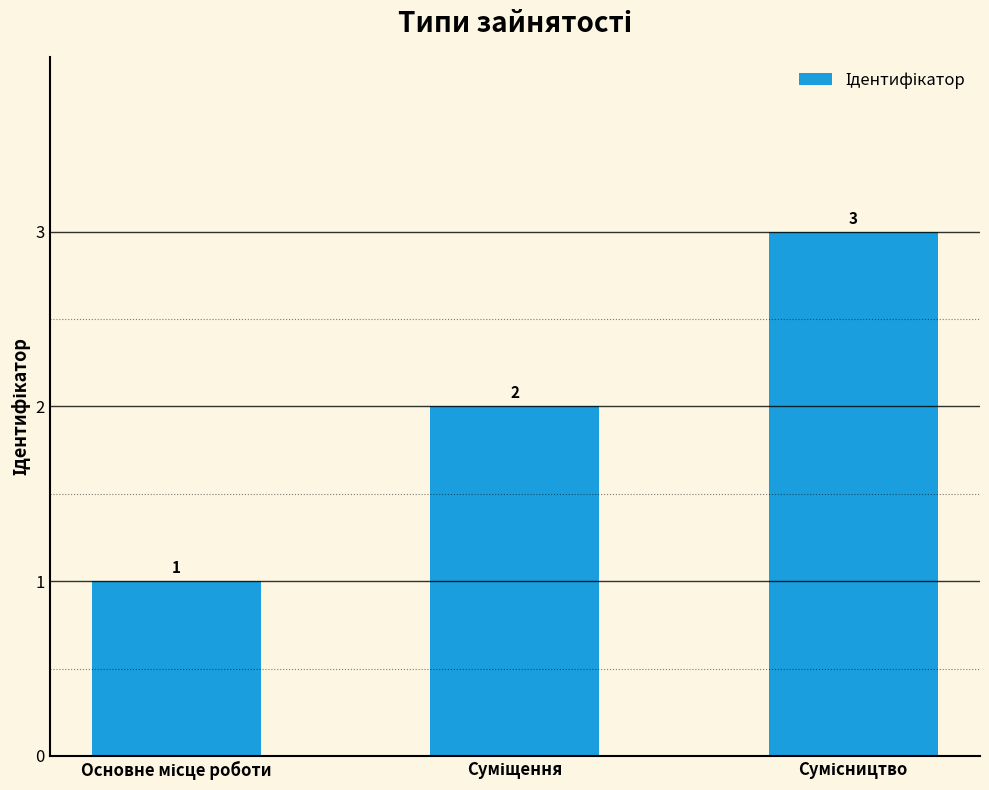

What is the value of the 2nd bar from the left?

2